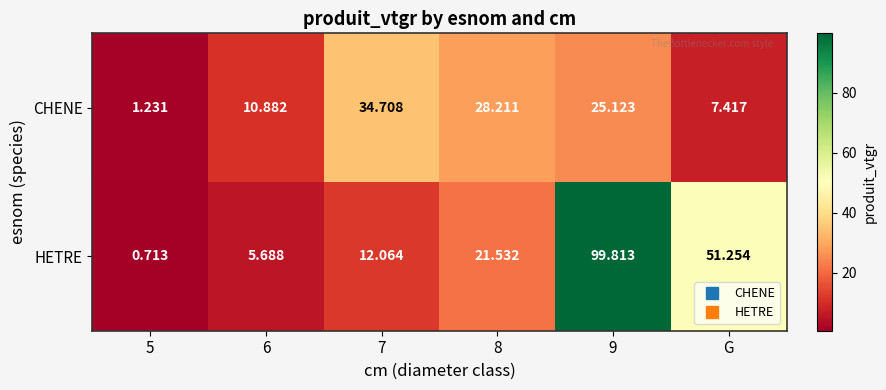

List the series in order of their overall mean, highest first.

HETRE, CHENE